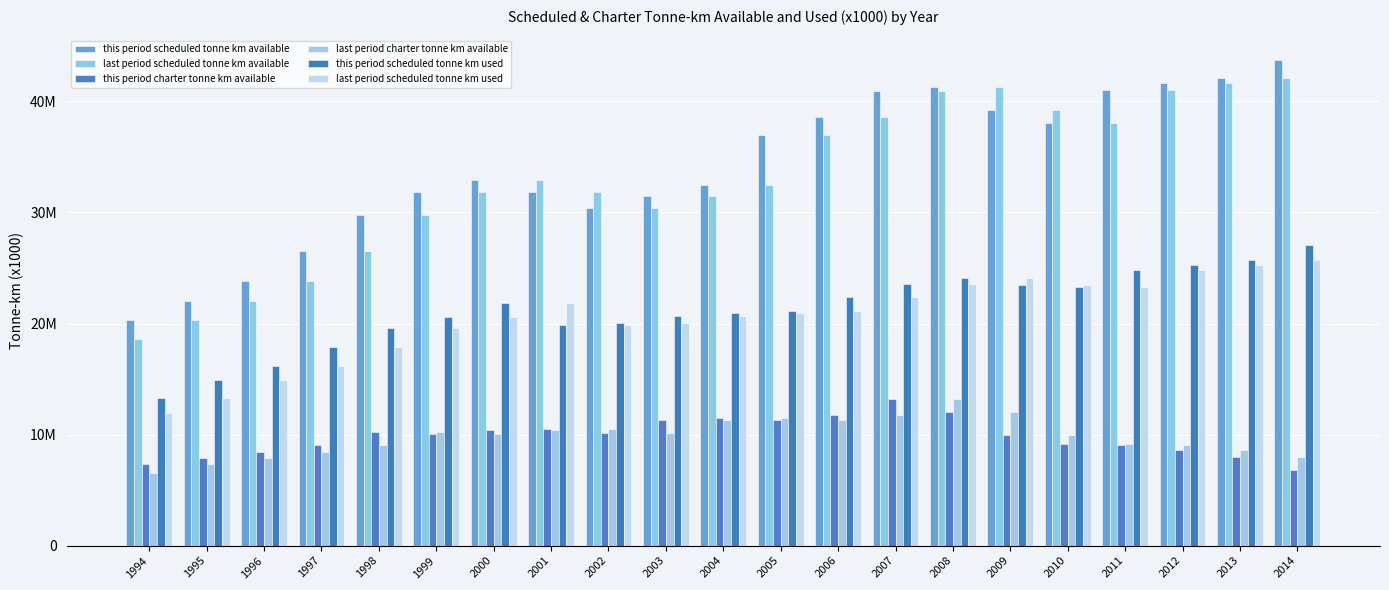

Are the bars horizontal?

No